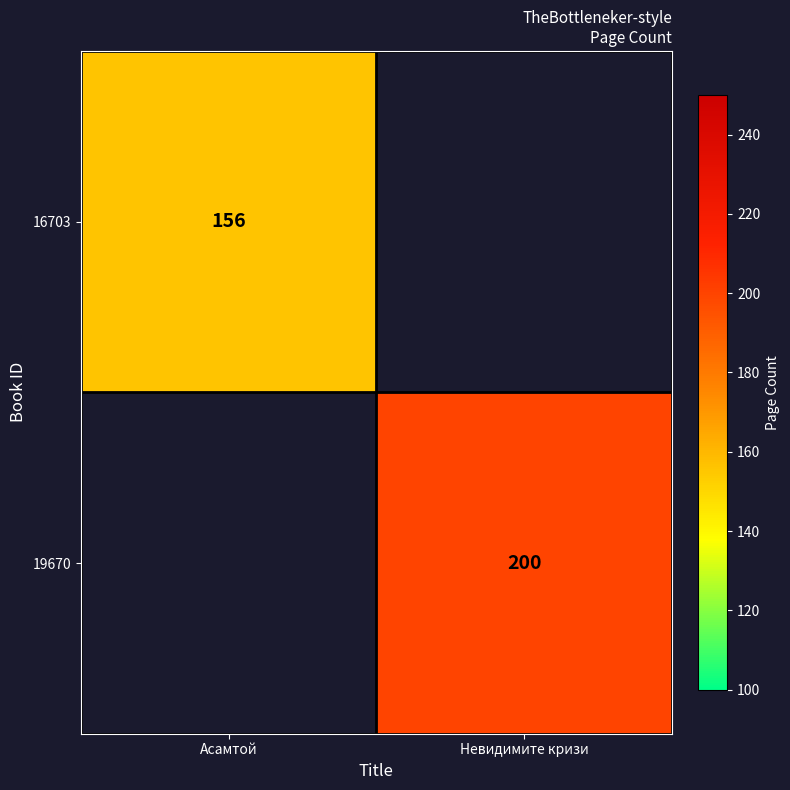

Which has a higher value, Асамтой or Невидимите кризи?

Асамтой